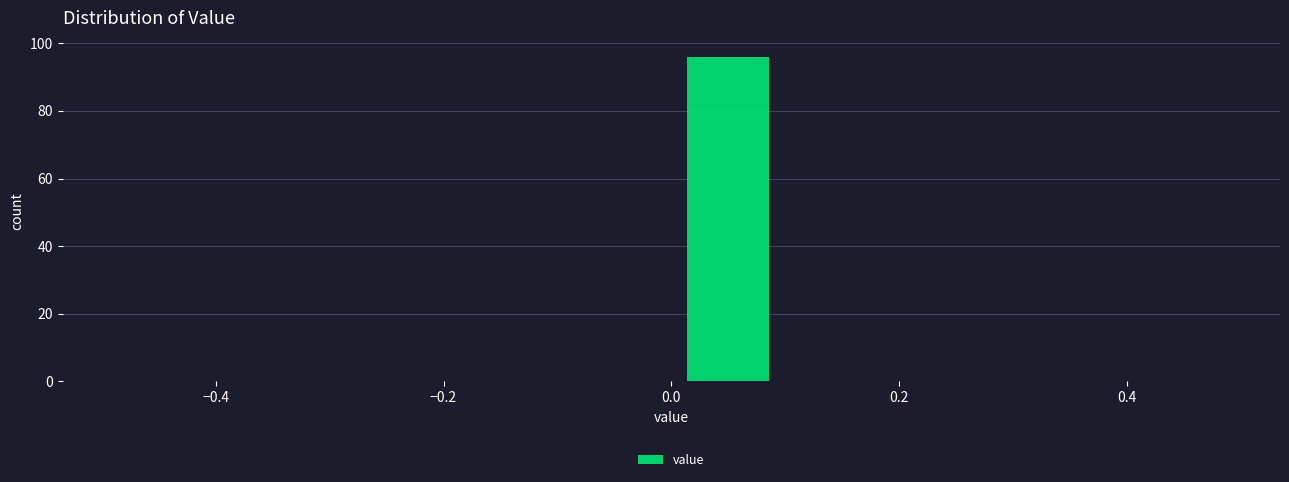

Reading left to right, list every bar in this chart as the range it spans on the x-axis followed by its height. The values are not printed on the chart, so give them approximately, as read against the axis.

-0.5 to -0.4: 0
-0.4 to -0.3: 0
-0.3 to -0.2: 0
-0.2 to -0.1: 0
-0.1 to 0.0: 0
0.0 to 0.1: 96
0.1 to 0.2: 0
0.2 to 0.3: 0
0.3 to 0.4: 0
0.4 to 0.5: 0